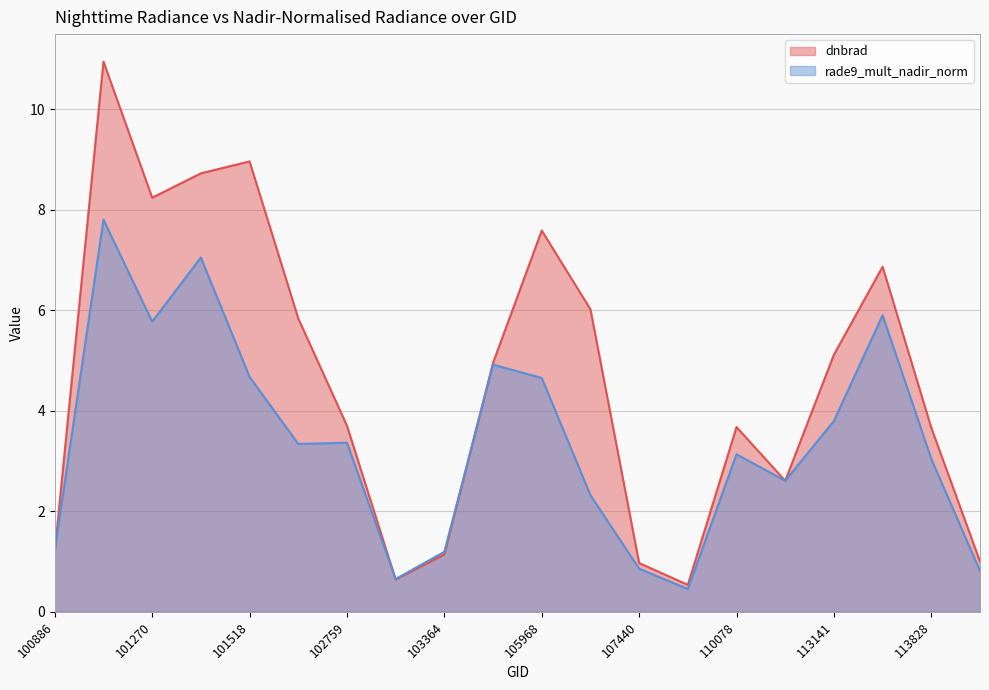

Reading left to right, list all the values displayed in this chart.

dnbrad: 1.2	11.0	8.2	8.7	9.0	5.8	3.7	0.6	1.1	5.0	7.6	6.0	1.0	0.5	3.7	2.6	5.1	6.9	3.7	1.0
rade9_mult_nadir_norm: 1.2	7.8	5.8	7.1	4.7	3.3	3.4	0.7	1.2	4.9	4.7	2.3	0.9	0.5	3.1	2.6	3.8	5.9	3.0	0.8